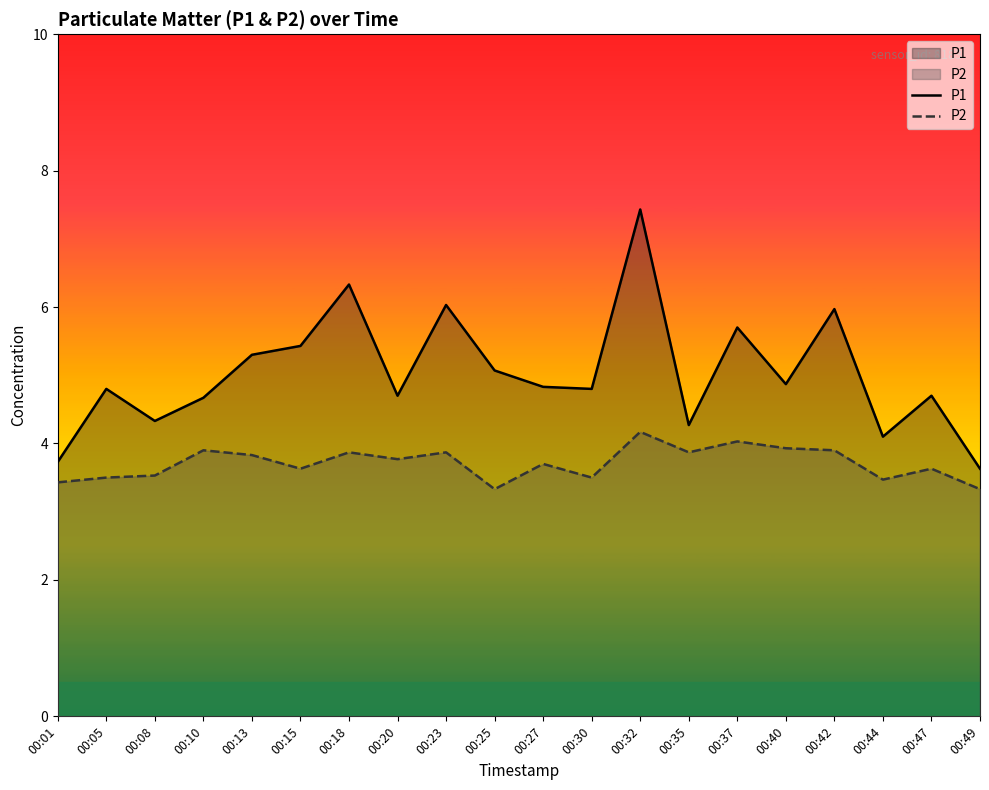

At how many categories does at least one series exceed 4?

18